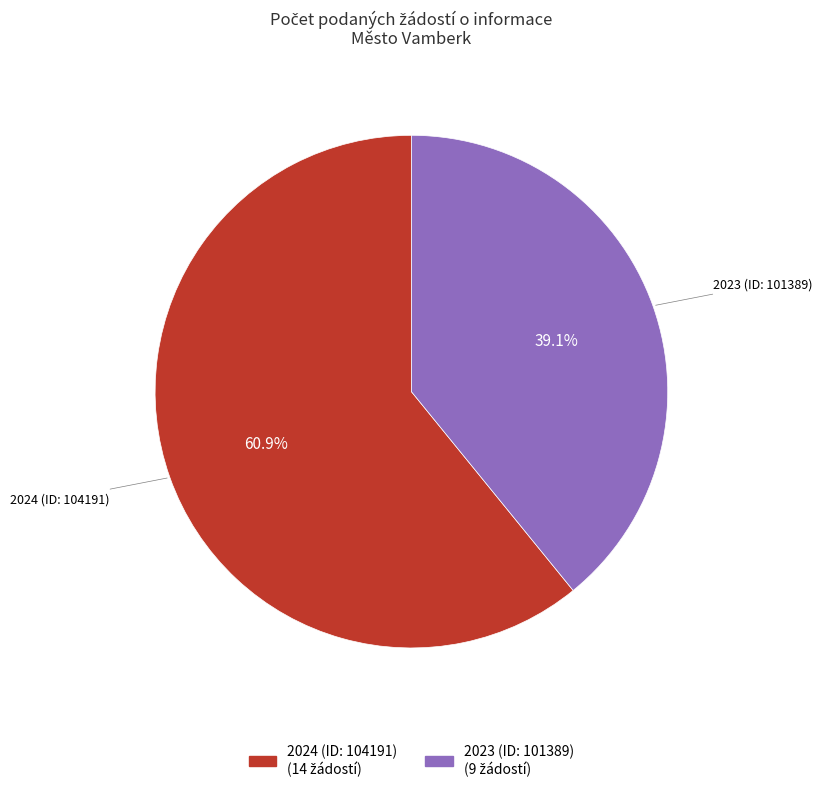

What is the ratio of the value at 2024 (ID: 104191) to the value at 2023 (ID: 101389)?

1.6